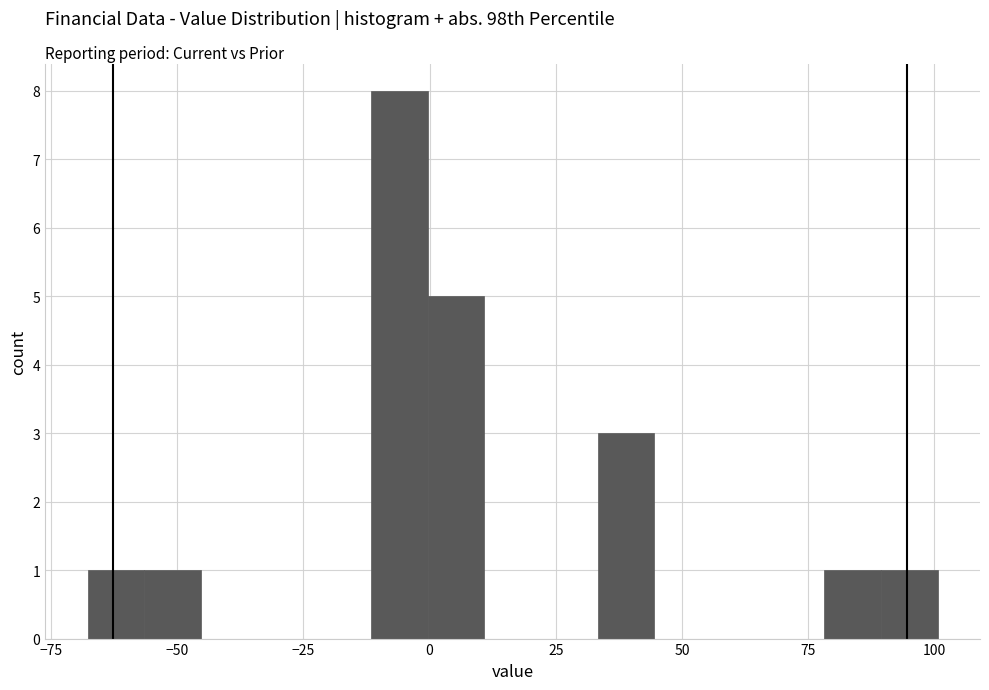

Read against the x-axis, roughly where is the centre of the tallest bar?

-5